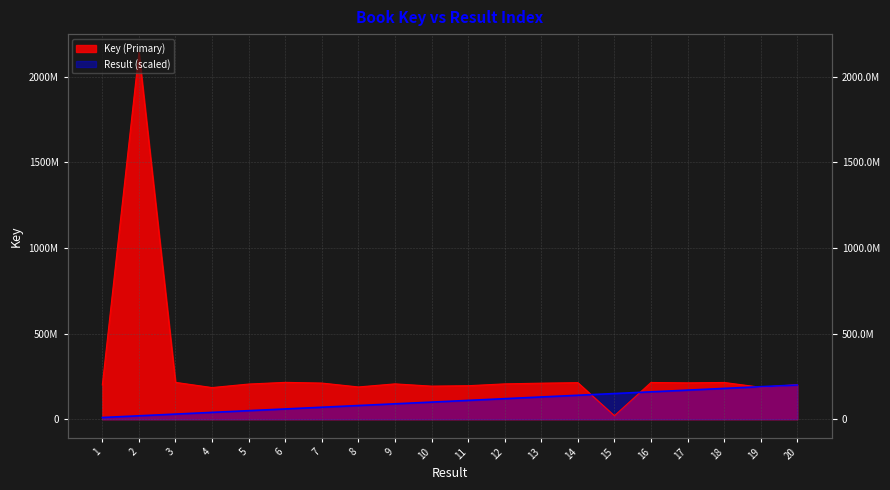

Which series has the largest total across all categories?

Key (Primary)